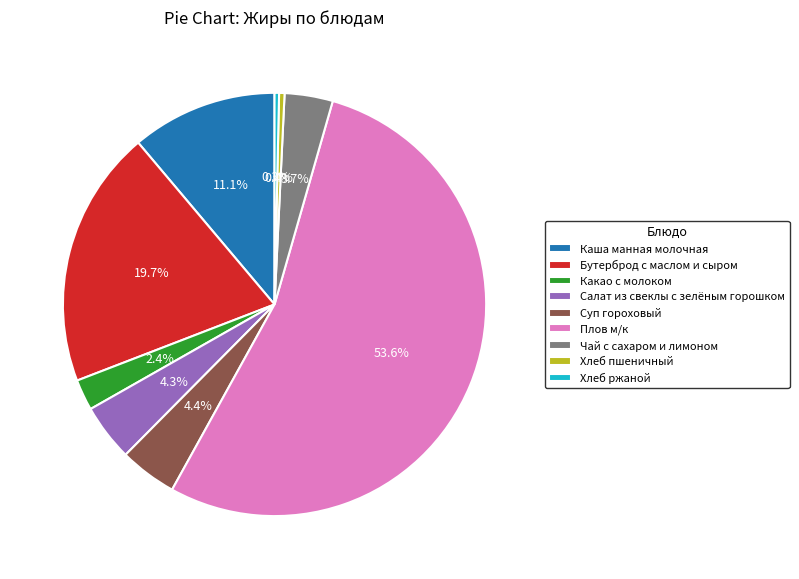

True or false: Каша манная молочная accounts for 11% of the total.

True